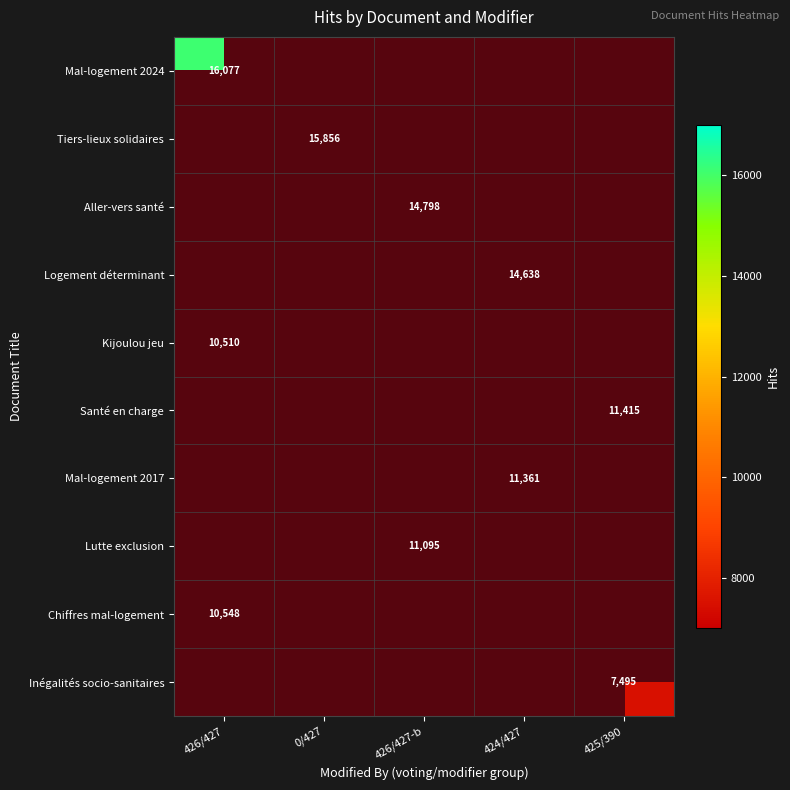

What value does the Kijoulou jeu series have at 426/427?

10510.0